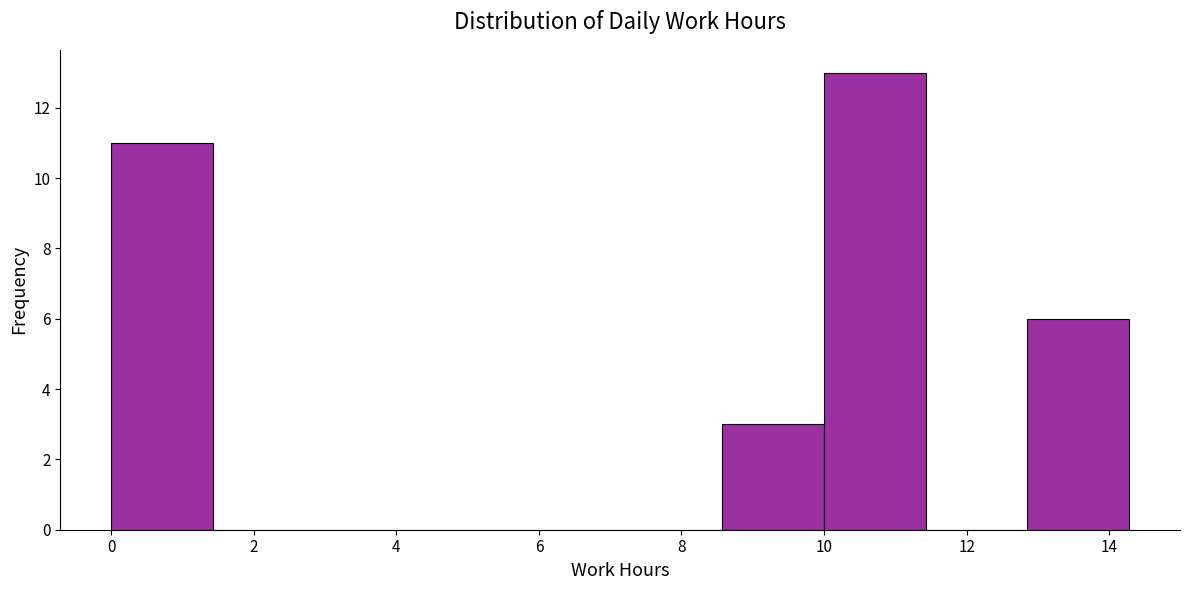

Over which range of the x-axis is the bar tallest?

10.0 to 11.4